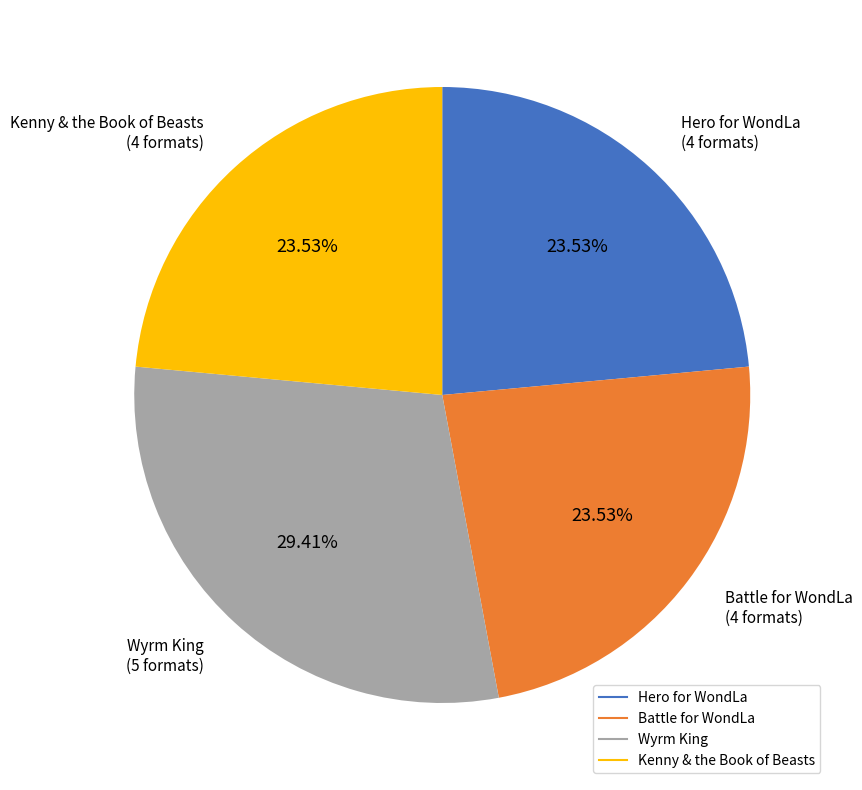

To the nearest percent, what is the combined percentage of Wyrm King and Battle for WondLa?

53%